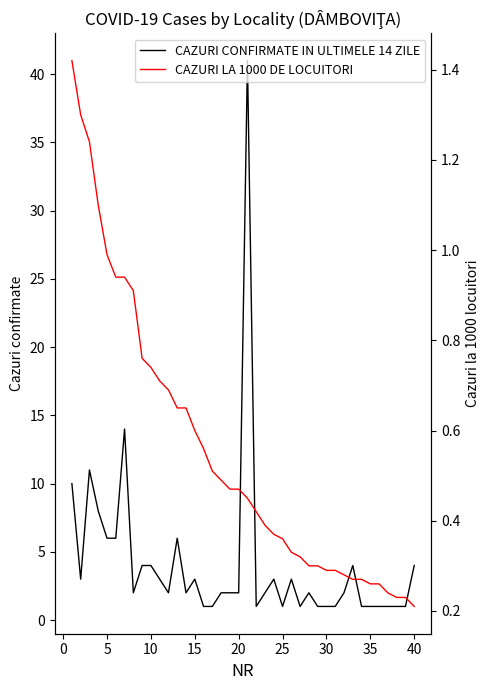

Is it true that CAZURI LA 1000 DE LOCUITORI equals 0.5 at 20?

True